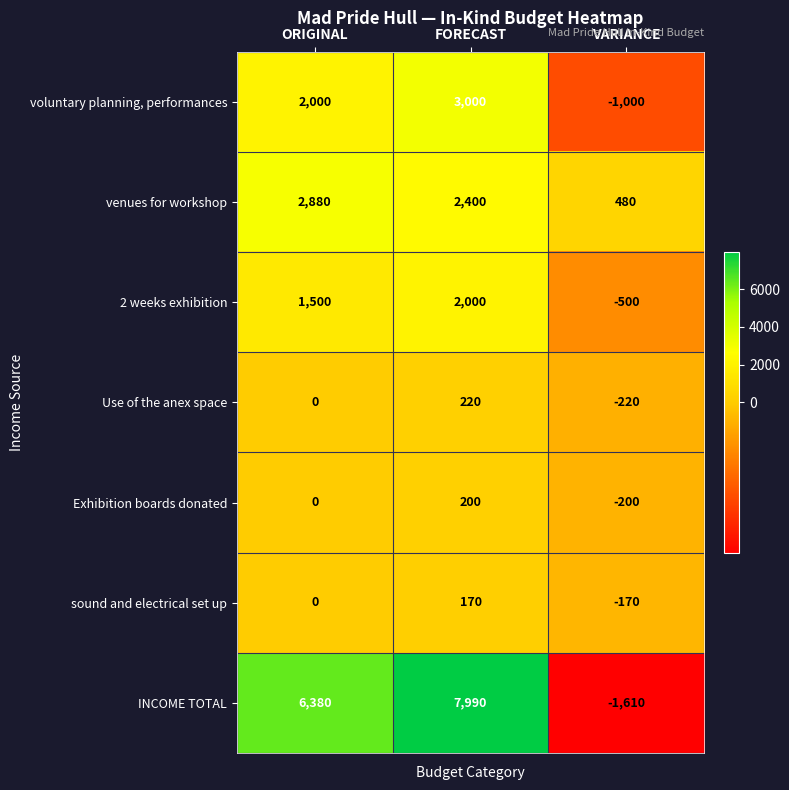

At how many categories does at least one series exceed 5645?

2